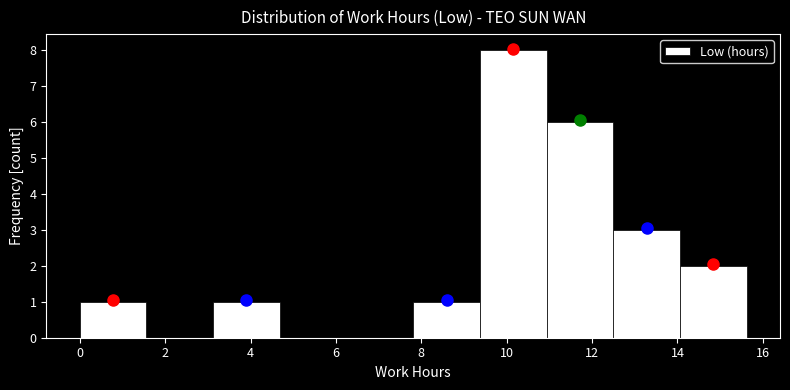

Reading left to right, transcribe this chart: for each bar, give the range it covers on the x-axis and its height. Neither the bar edges nor the heights are printed on the chart, so give them approximately, as read against the axes.

0.0 to 1.6: 1
1.6 to 3.2: 0
3.2 to 4.6: 1
4.6 to 6.2: 0
6.2 to 7.8: 0
7.8 to 9.4: 1
9.4 to 11.0: 8
11.0 to 12.4: 6
12.4 to 14.0: 3
14.0 to 15.6: 2